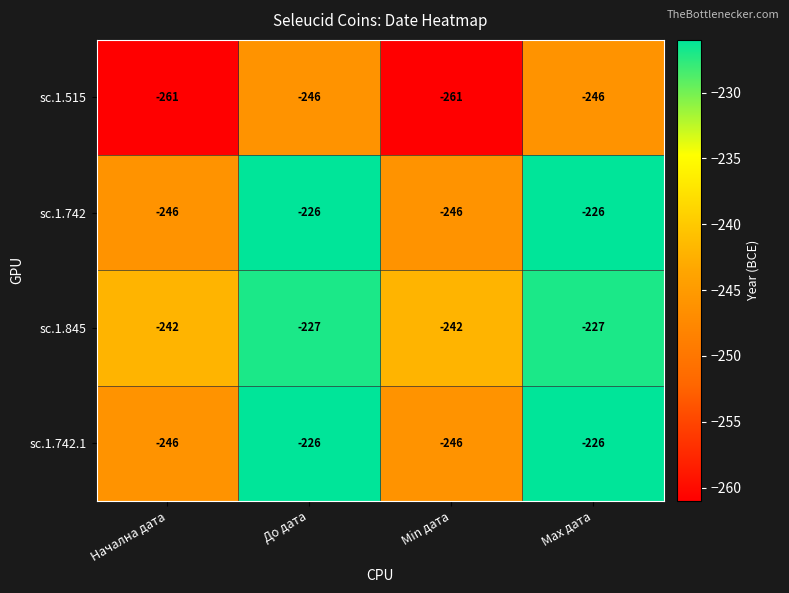

What is the total value across all series at До дата?

-925